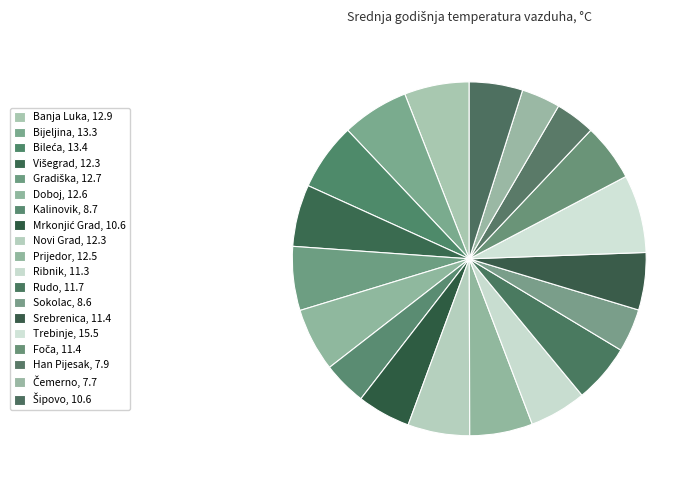

What is the ratio of the value at Rudo to the value at Han Pijesak?

1.5